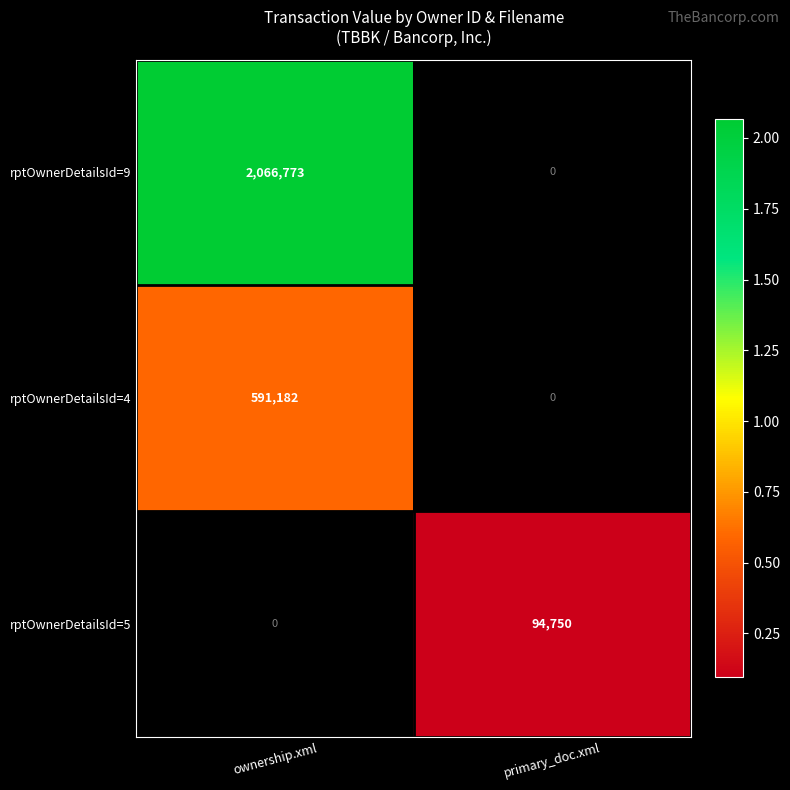

True or false: rptOwnerDetailsId=4 has a value of 1056848 at ownership.xml.

False